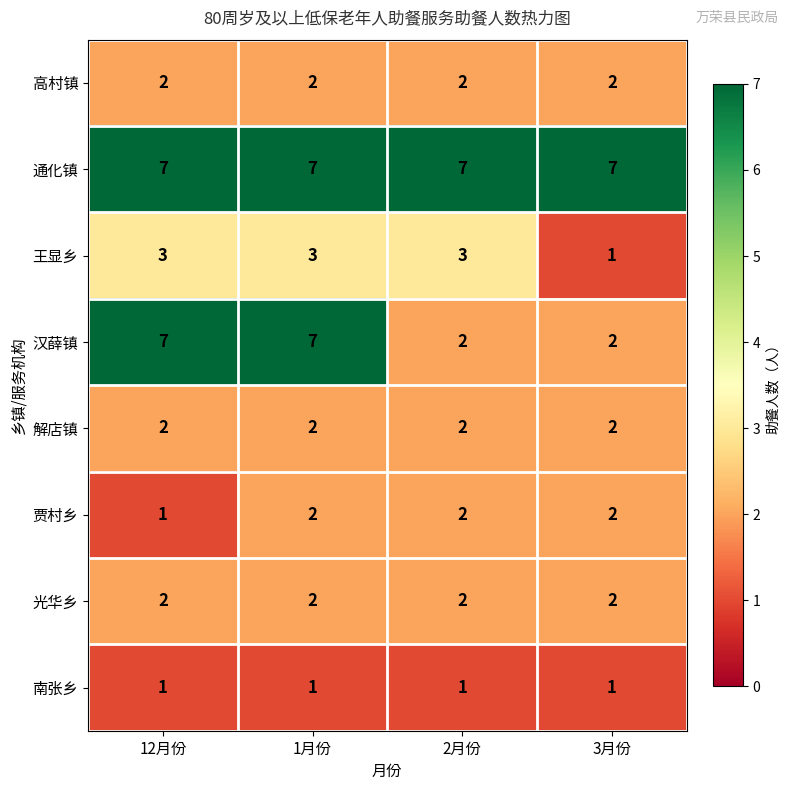

Is it true that 通化镇 equals 7 at 2月份?

True